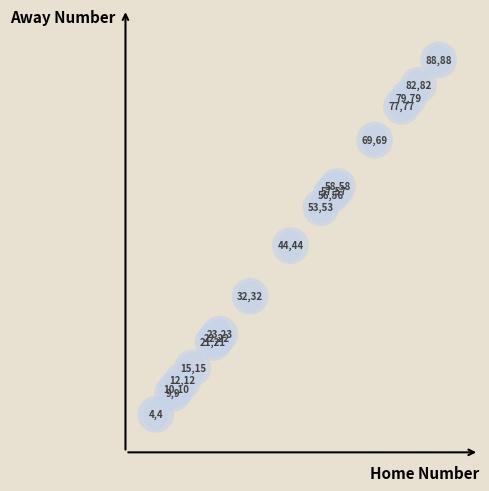

What Y value in the scatter plot is closest to 46?

44